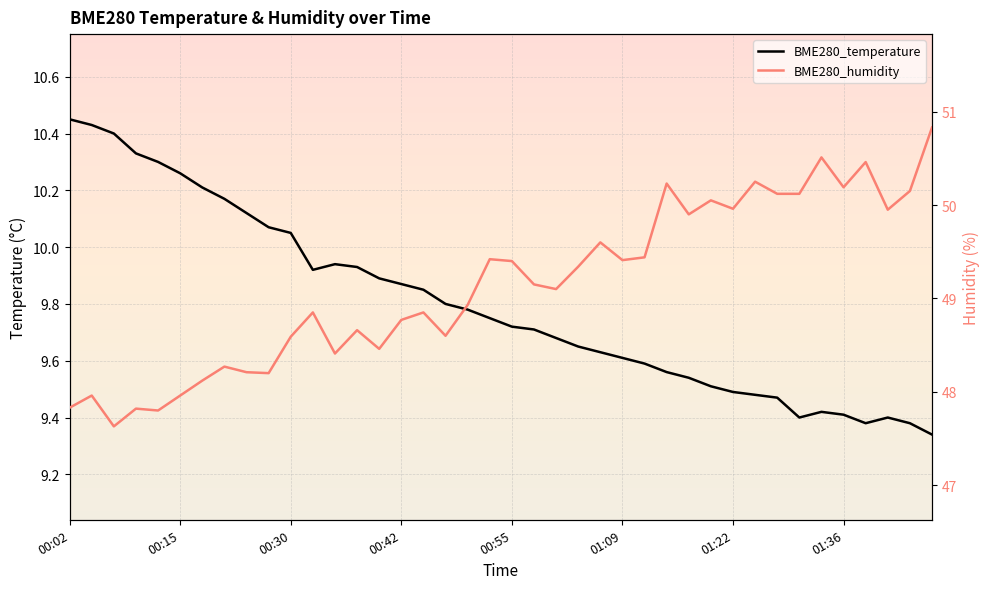

True or false: BME280_humidity has a value of 66.9 at 16.

False